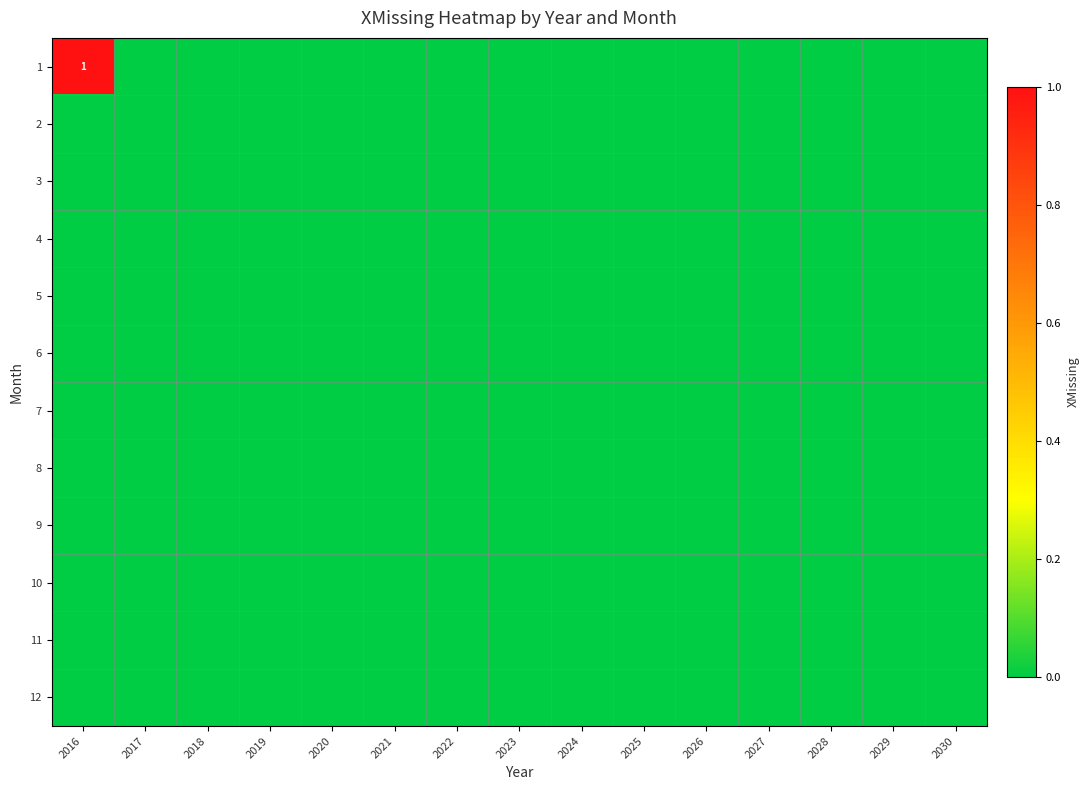

Which category has the highest value across all series?

2016